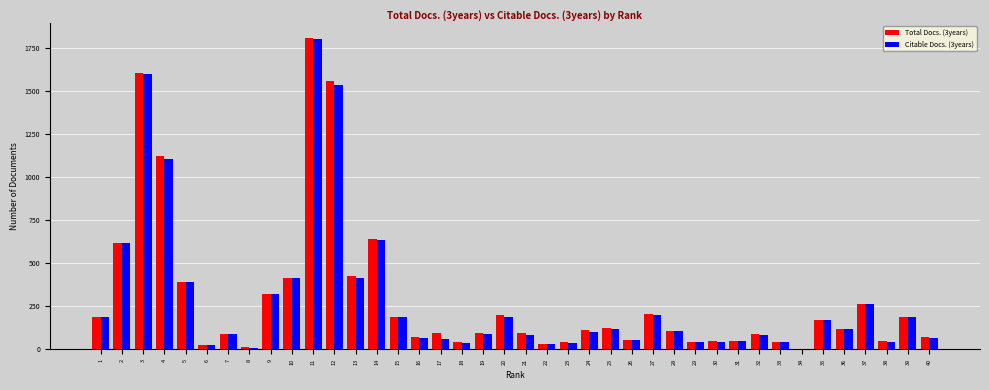

How many distinct data groups are displayed?

2